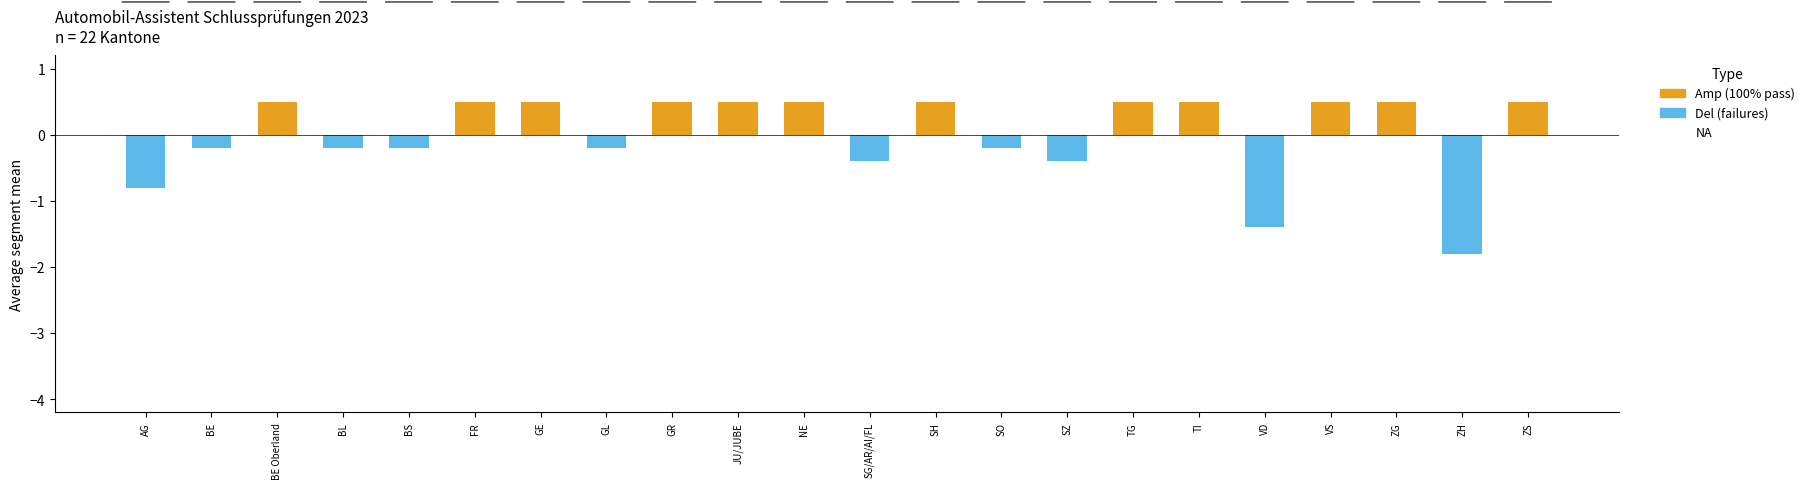

Rank the series by their maximum value, from lowest to highest.

Del, Amp